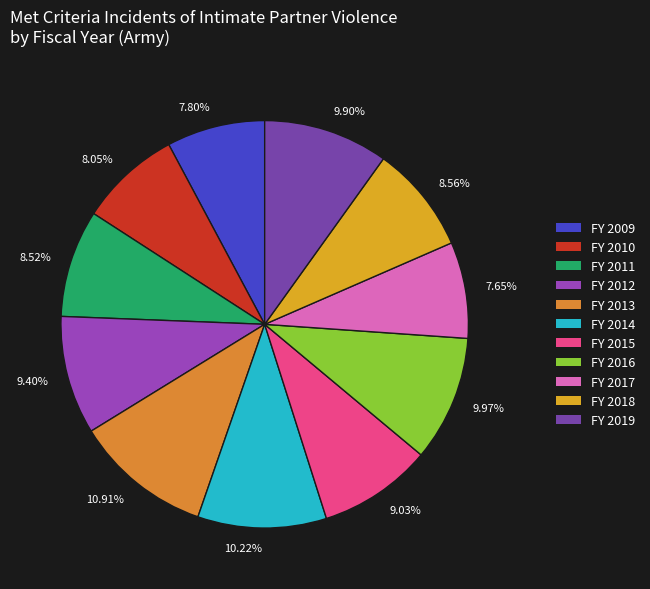

Which slice is the smallest?

FY 2017